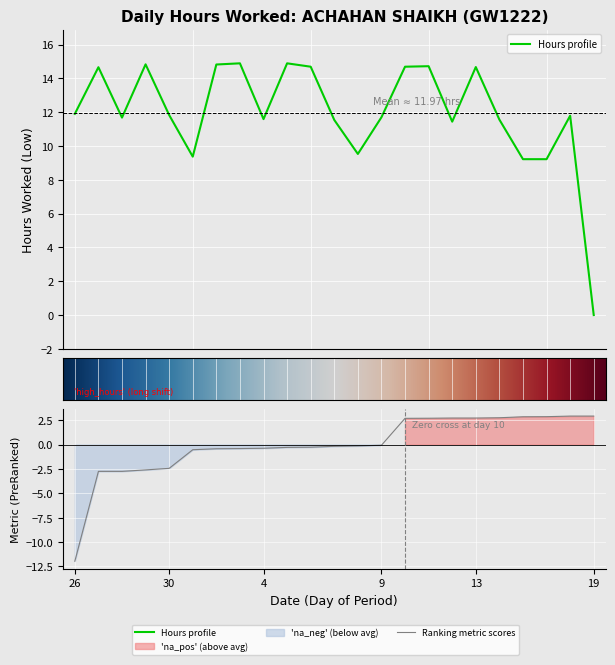

True or false: the data shows 9.7 at 27.

False